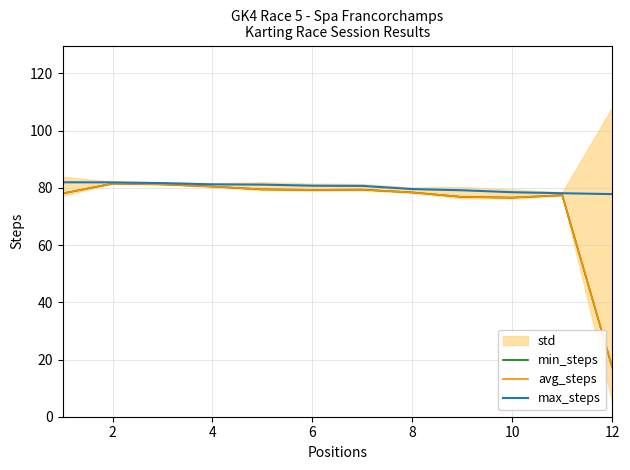

The value of avg_steps at 8 is 79.5. True or false?

True